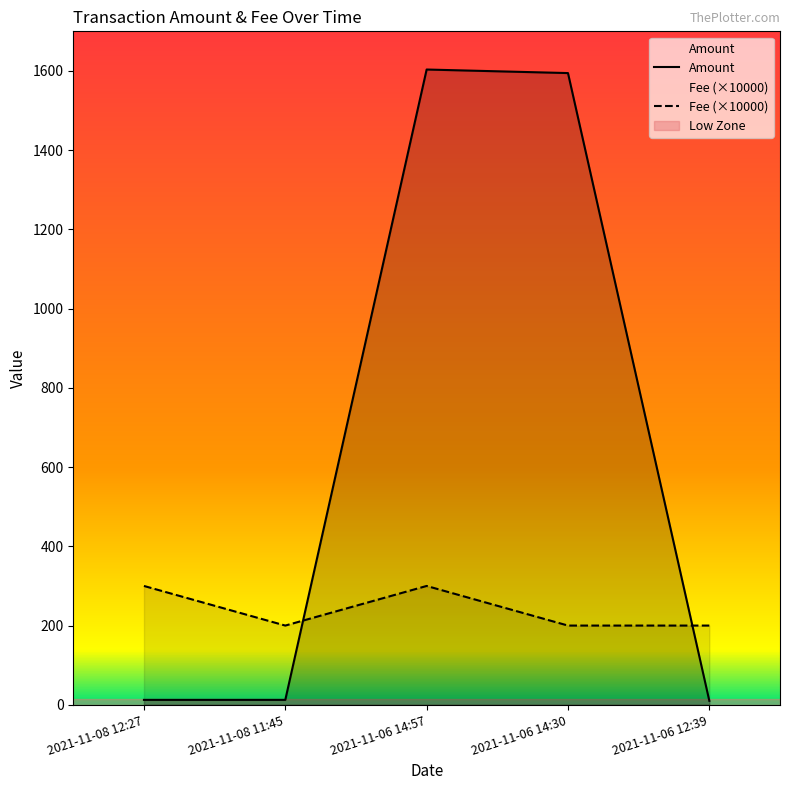

What is the sum of the Fee values at 2021-11-06 14:30 and 2021-11-08 11:45?

400.0